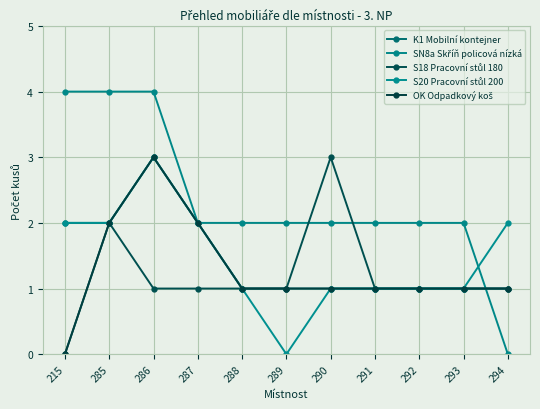

Is the value of S20 Pracovní stůl 200 at 290 greater than the value of K1 Mobilní kontejner at 292?

No